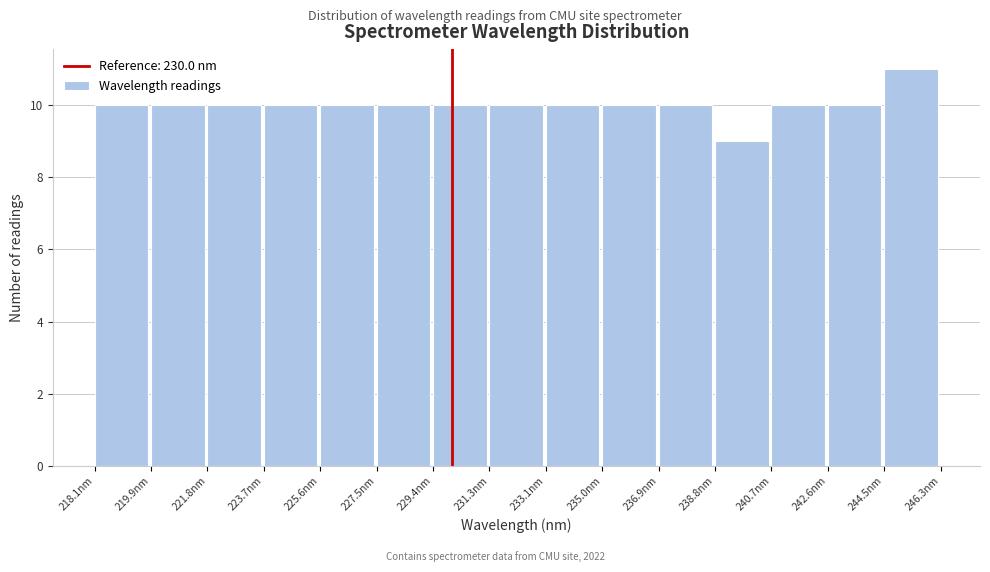

How tall is the bar that spans 218.0 to 220.0 on the x-axis? Neither the bar edges nor the heights are printed on the chart, so give them approximately, as read against the axes.

10